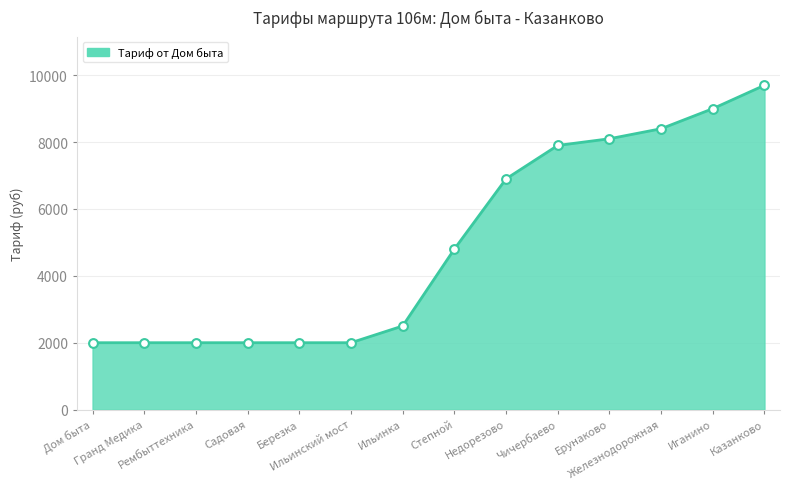

Between Ильинка and Иганино, which is larger?

Иганино